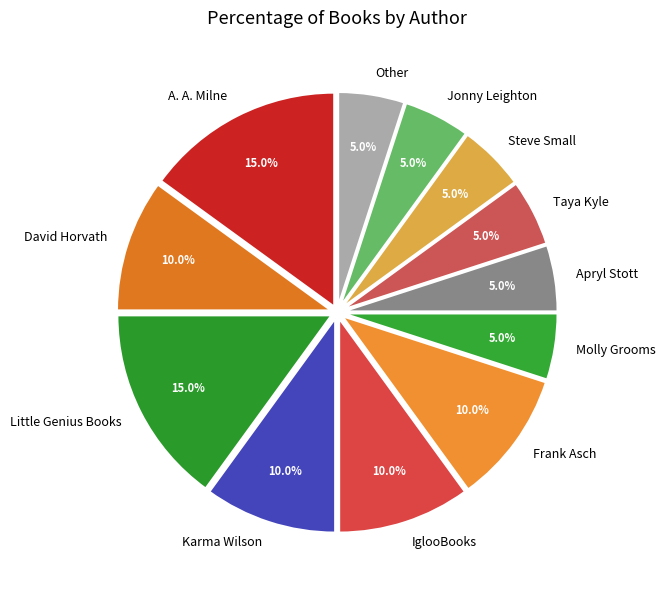

Between Molly Grooms and Little Genius Books, which is larger?

Little Genius Books